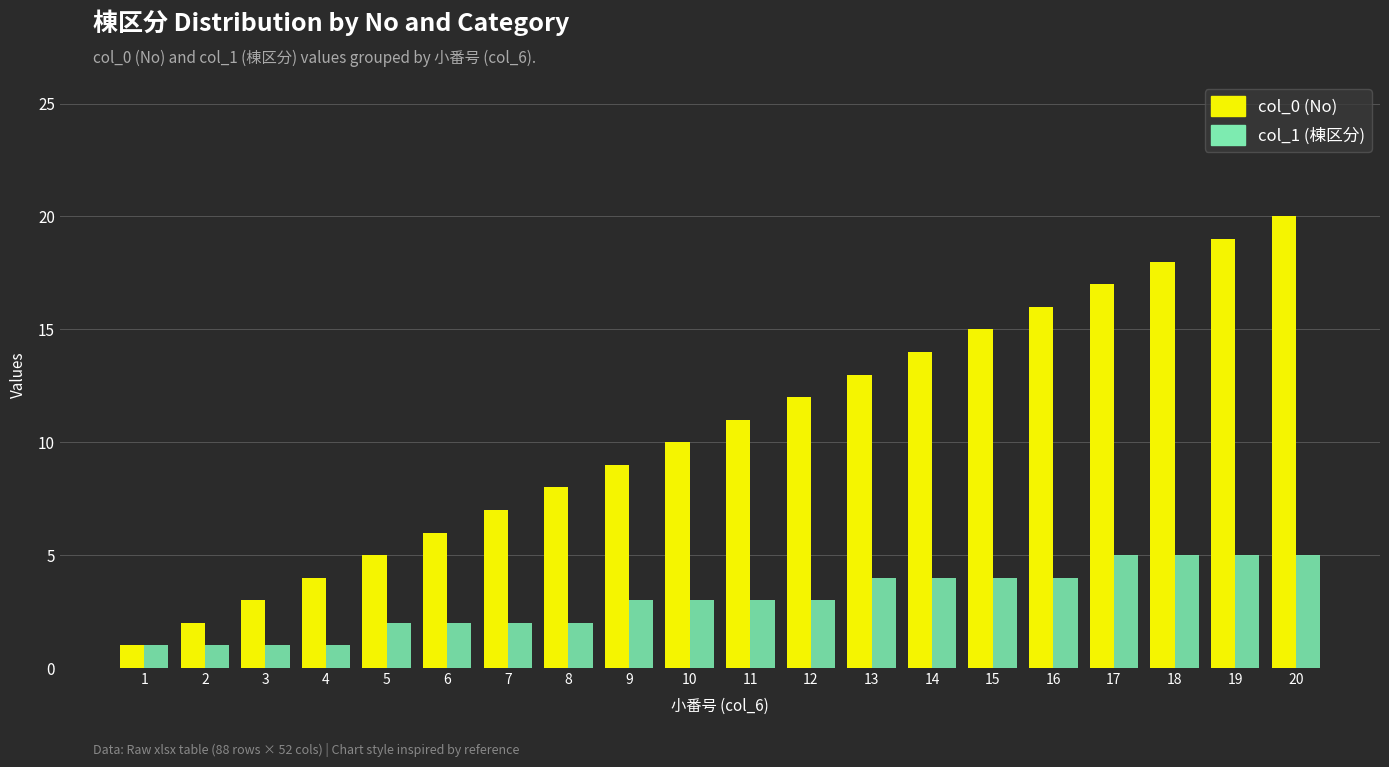

What is the maximum value shown in the chart?

20